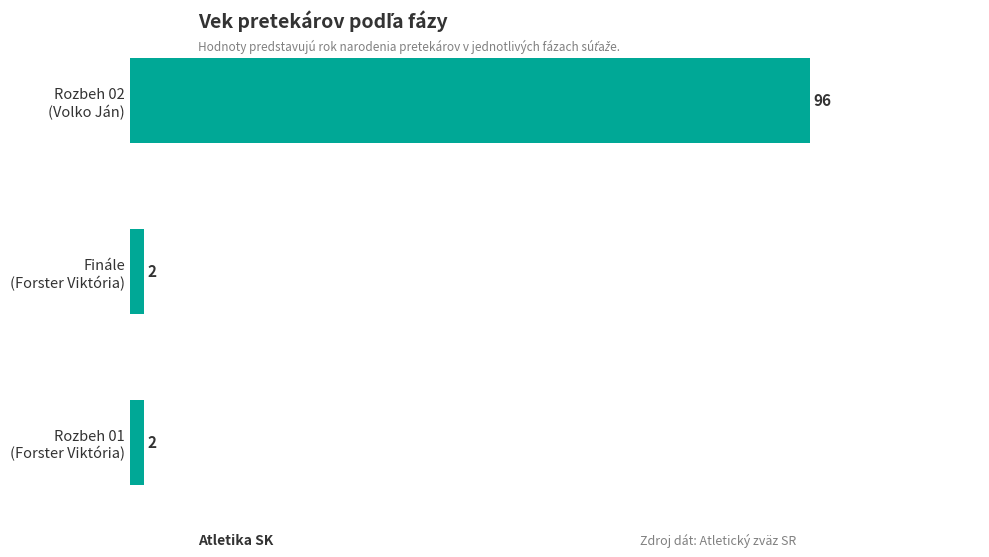

What is the value of the 3rd bar from the top?

2